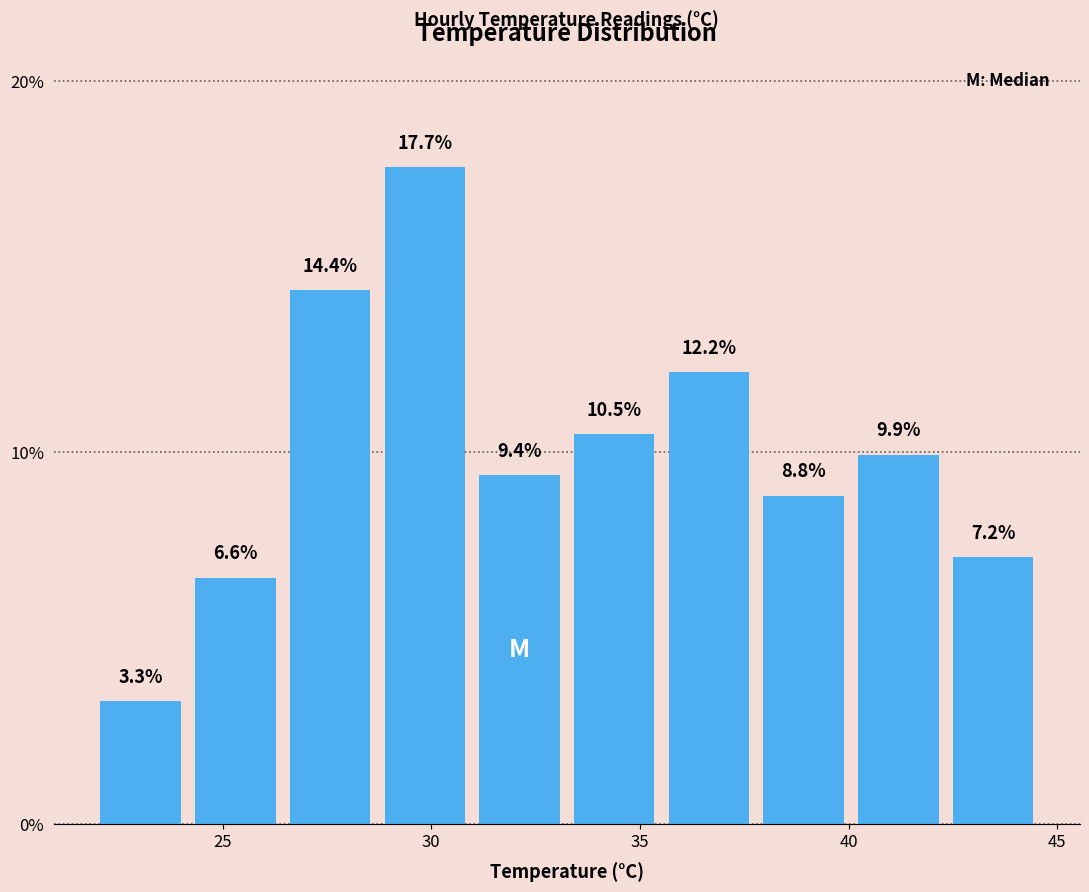

What is the height of the bar covering 42.5 to 44.5 on the x-axis? The bar edges are not printed on the chart, so give them approximately, as read against the axis.

7.2